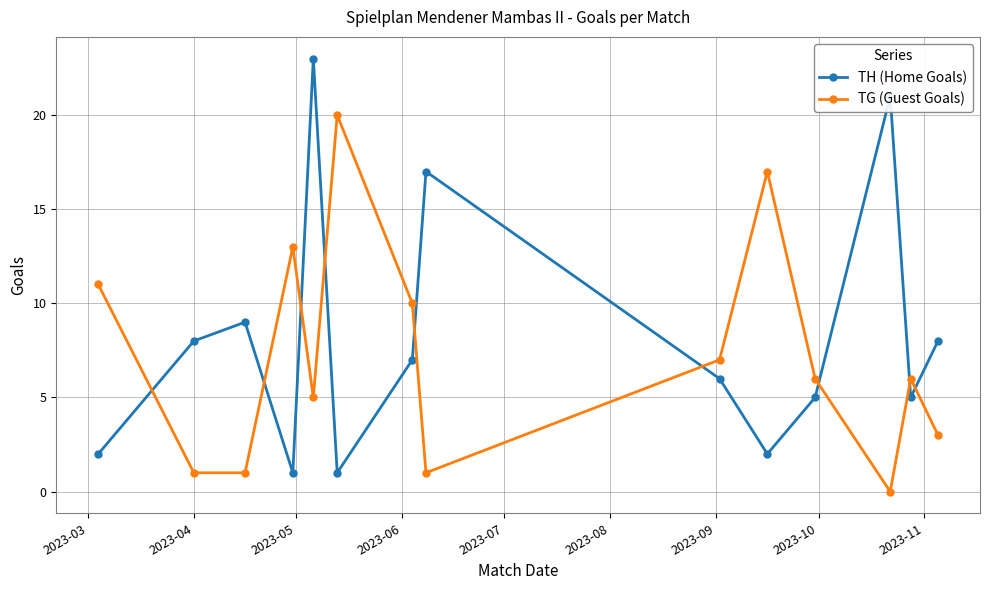

What is the sum of all TG (Guest Goals) values?

101